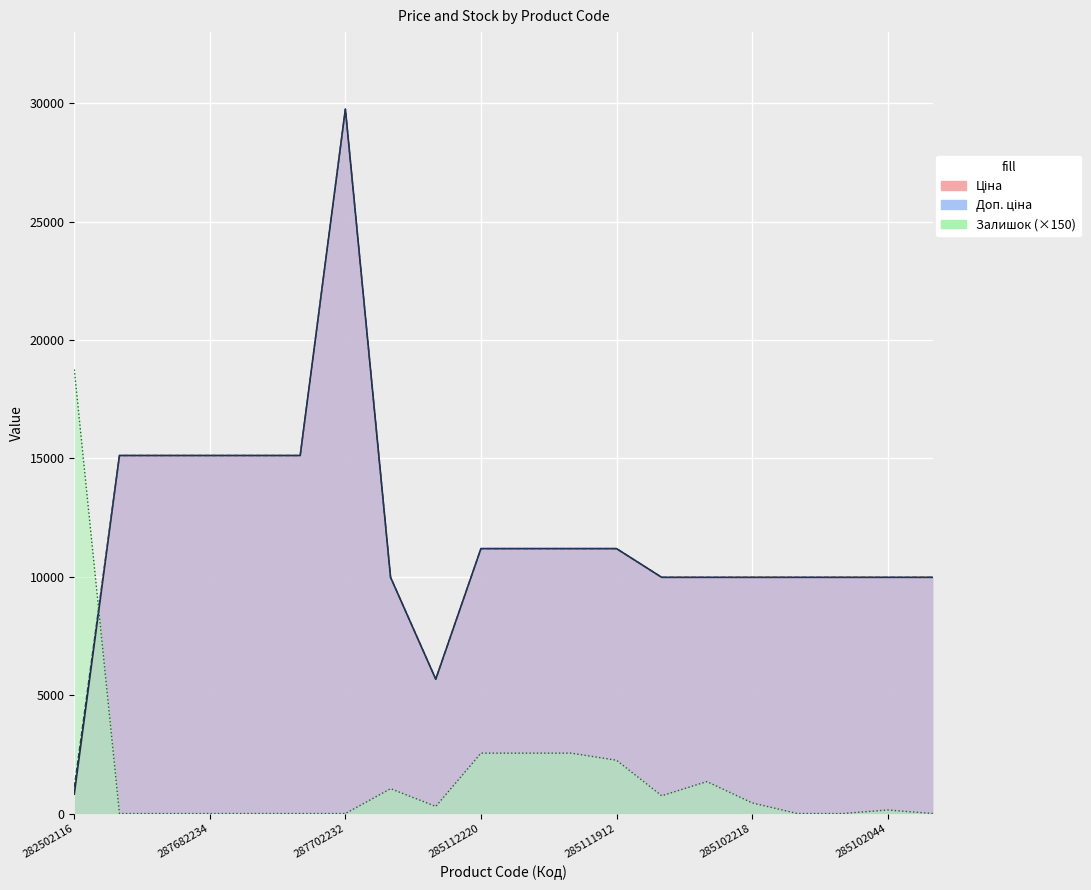

At how many categories does at least one series exceed 5269?

20